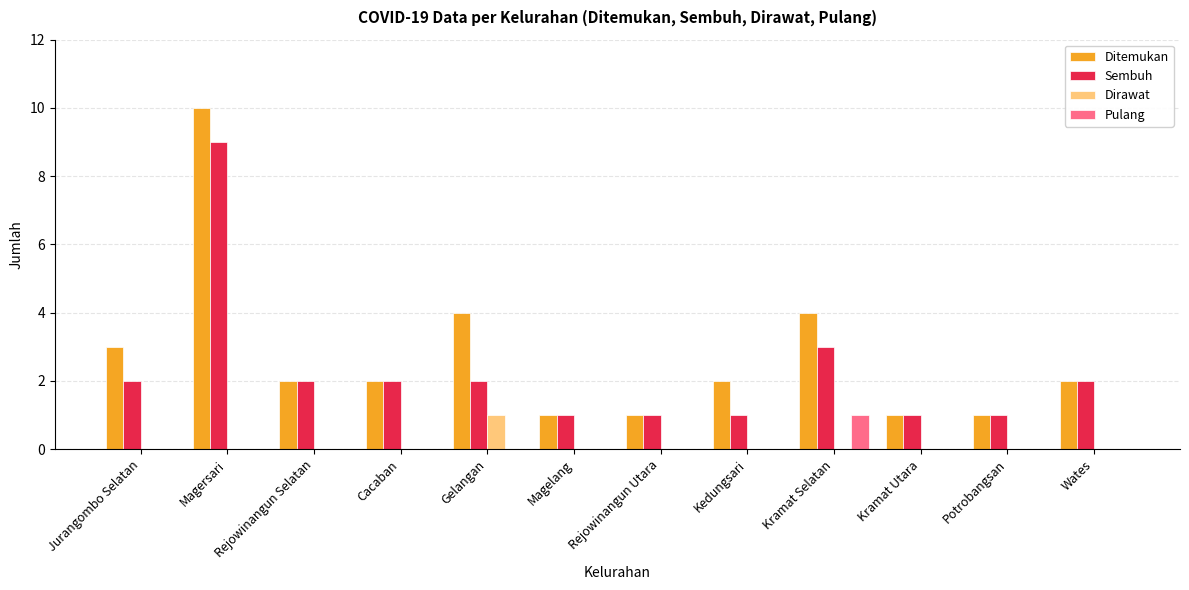

The Ditemukan series shows 4 at Kramat Selatan. True or false?

True